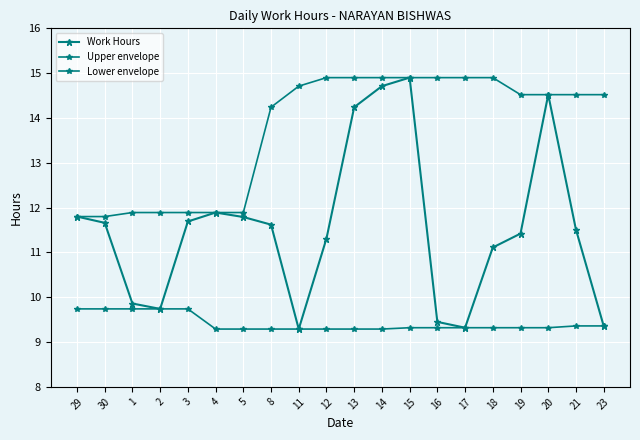

True or false: Upper envelope has more than 1 points higher than both neighbors.

False